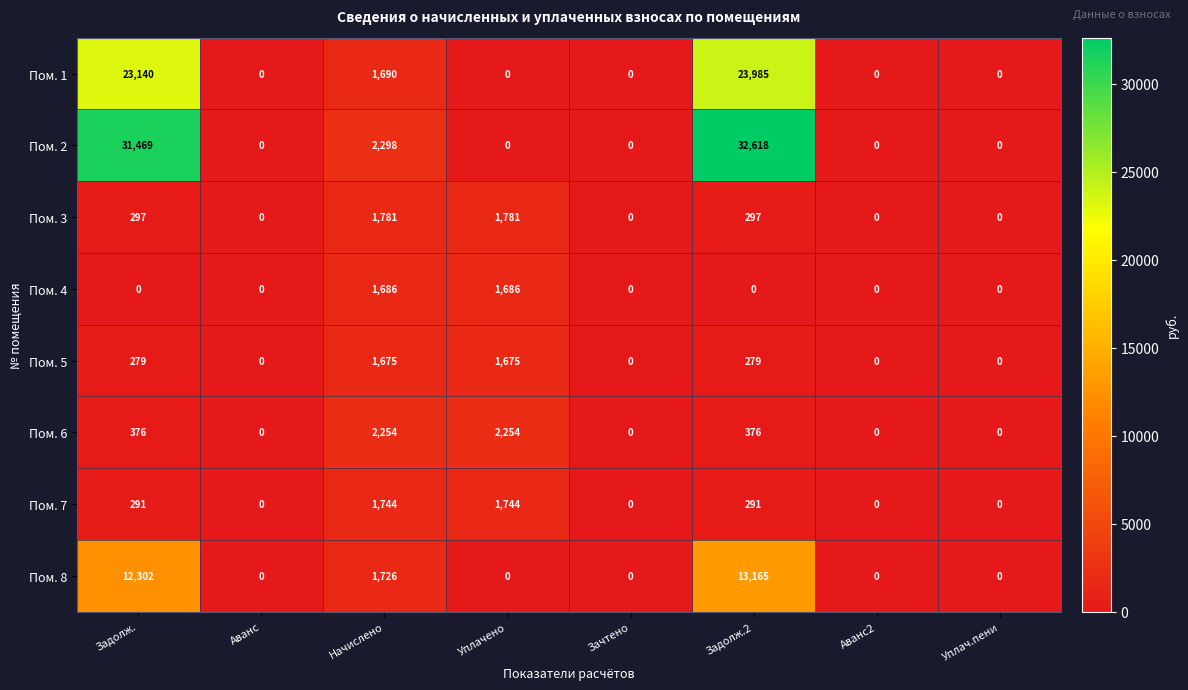

What value does the Пом. 4 series have at Начислено, to the nearest 50?

1700